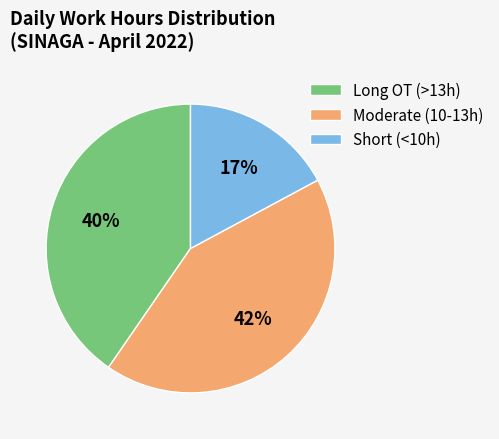

Which slice is the smallest?

Short (<10h)